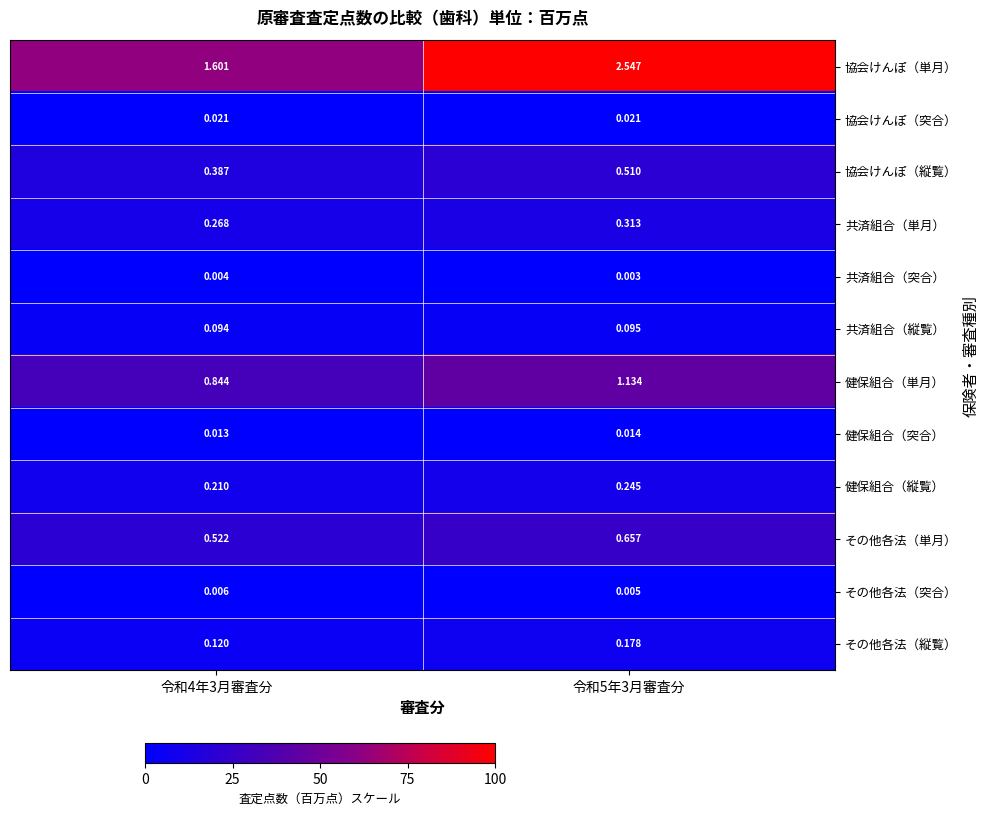

Which series changed the most between 令和4年3月審査分 and 令和5年3月審査分?

協会けんぽ（単月）